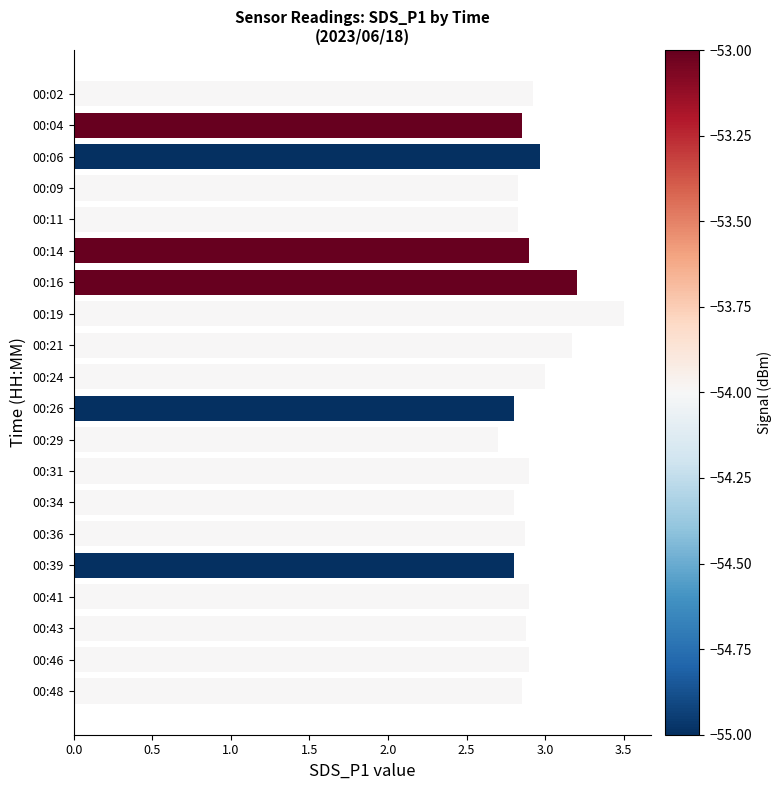

What is the maximum value shown in the chart?

3.5